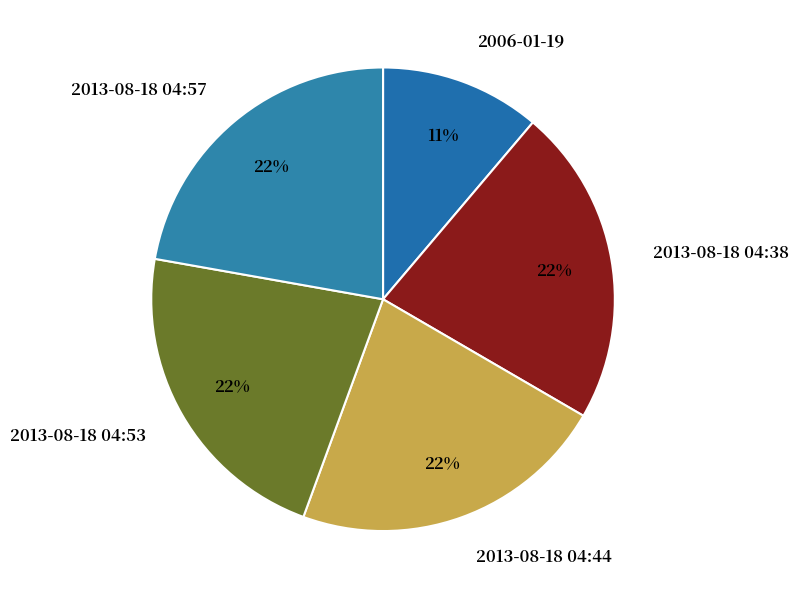

The 2006-01-19 slice represents 5% of the pie. True or false?

False